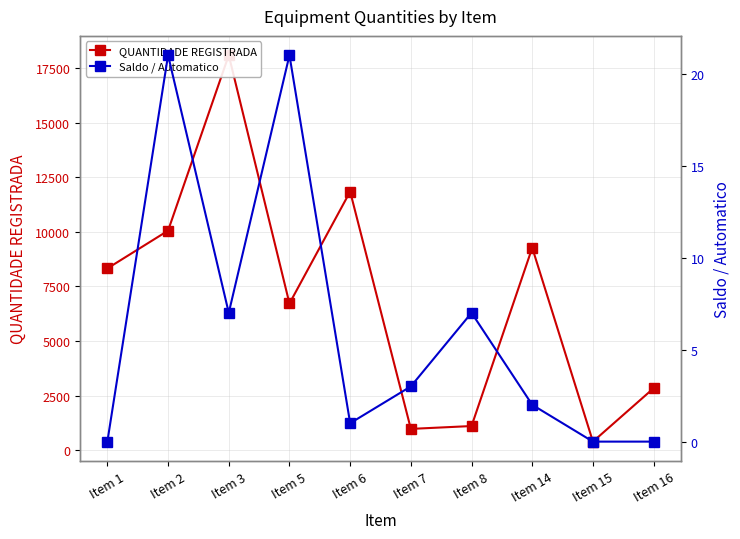

Between Item 6 and Item 7, which series saw the biggest shift?

QUANTIDADE REGISTRADA